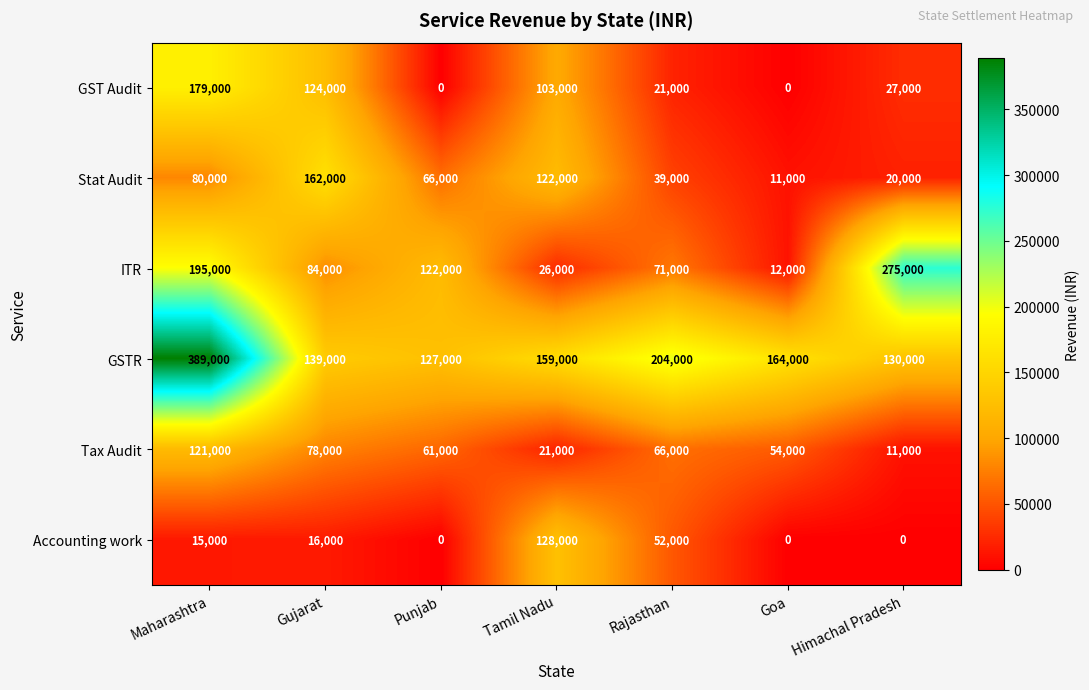

What is the average value of the GSTR series?

187429